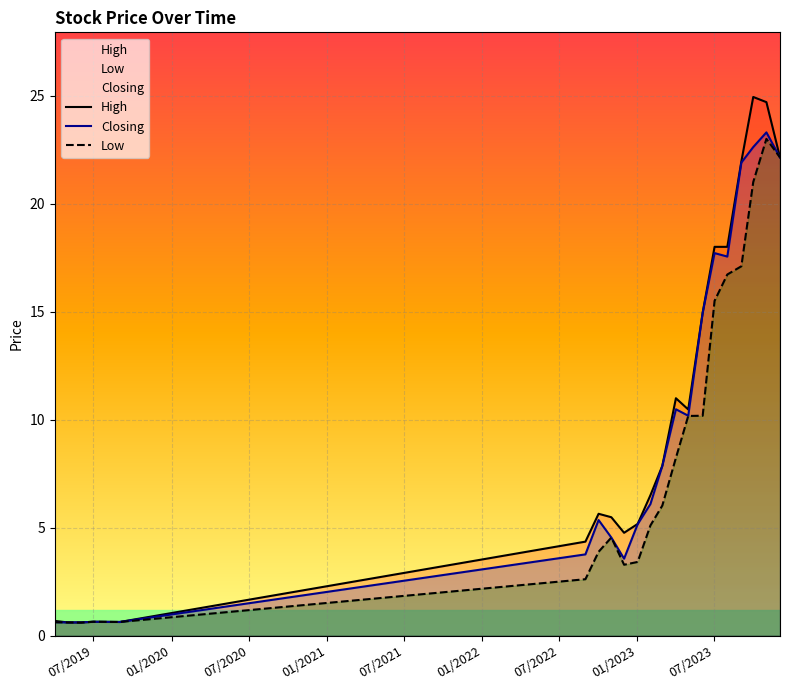

How many lines are shown in the chart?

3